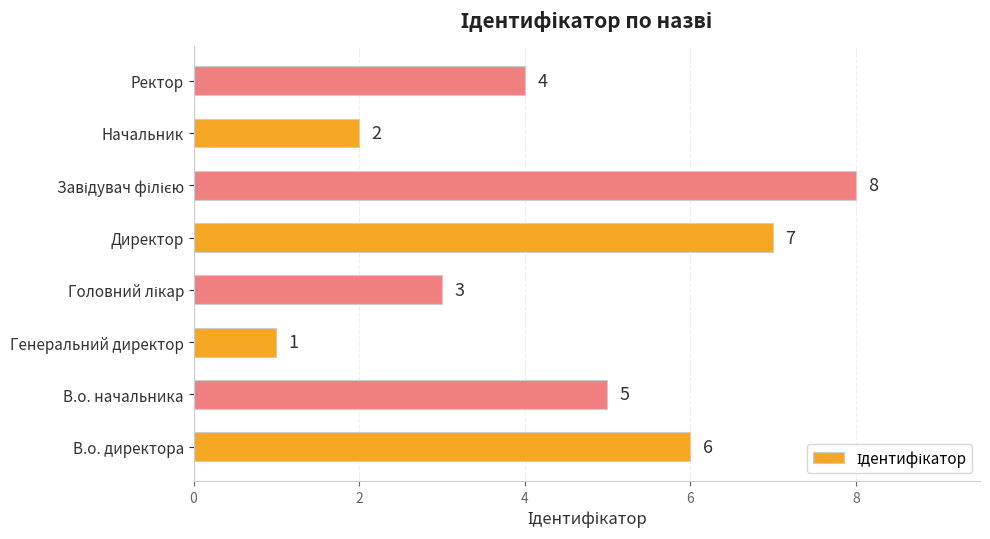

Is it true that the value at Ректор is 4?

True